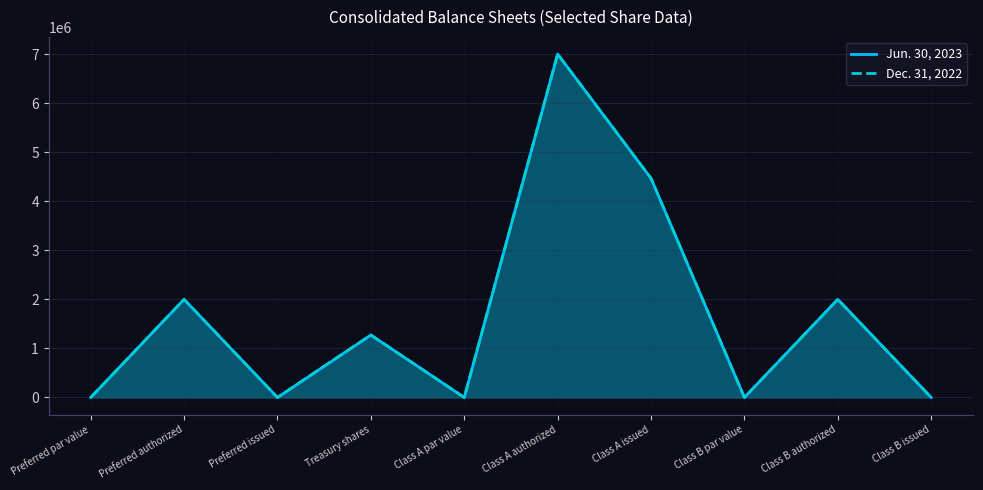

What is the difference between the second highest and minimum values in the Dec. 31, 2022 series?

4467000